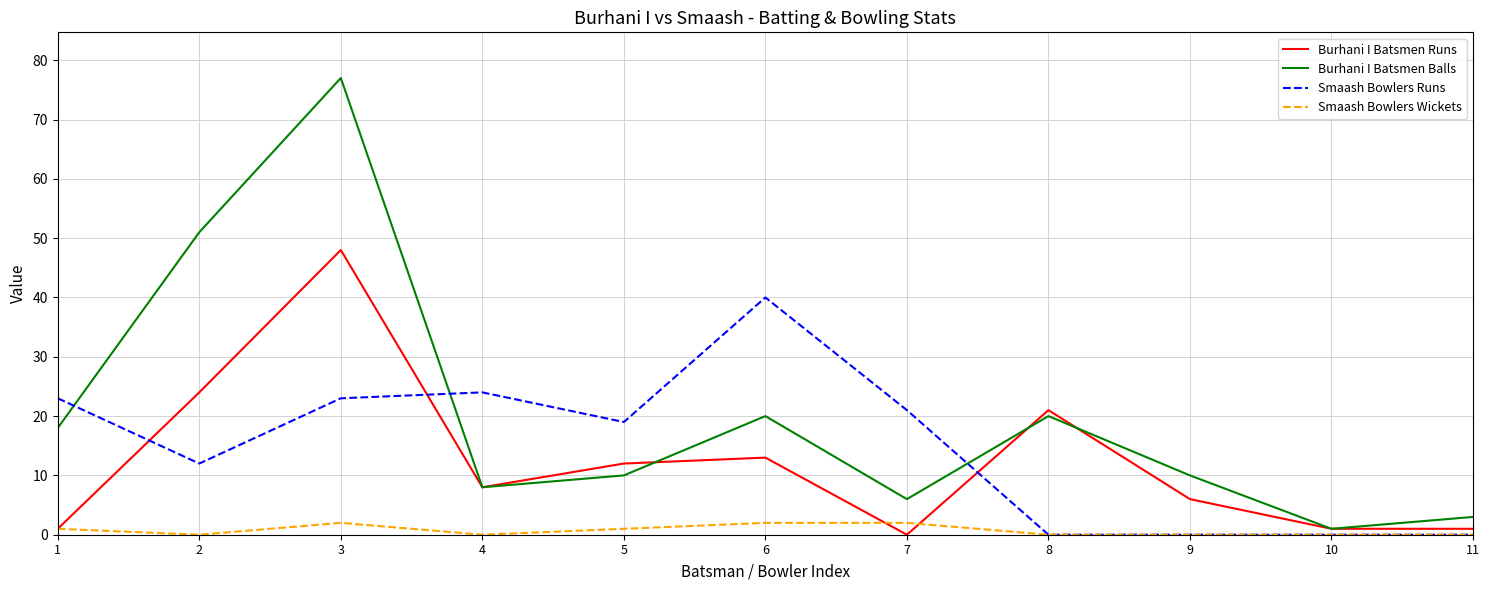

Which series has the largest range (max minus min)?

Burhani I Batsmen Balls